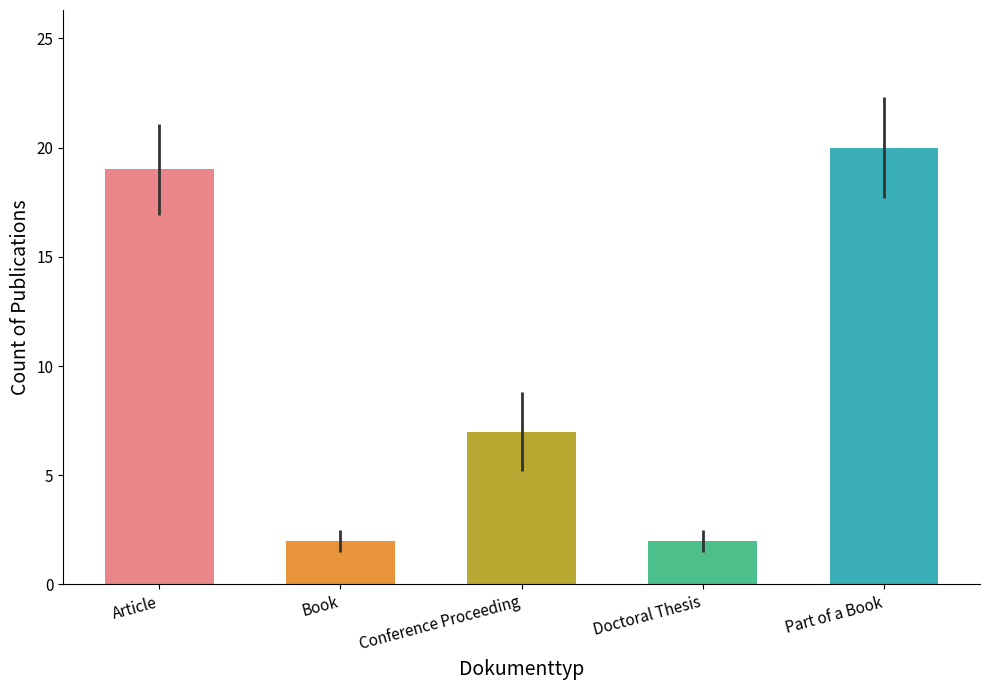

Reading left to right, what are all the values shown in this chart?

19	2	7	2	20